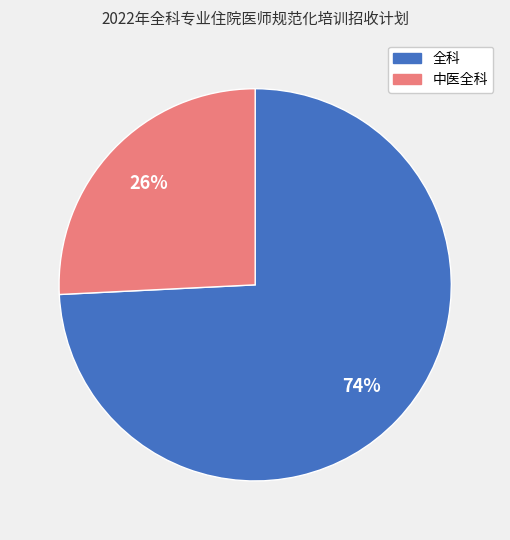

Count the number of slices in the pie.

2